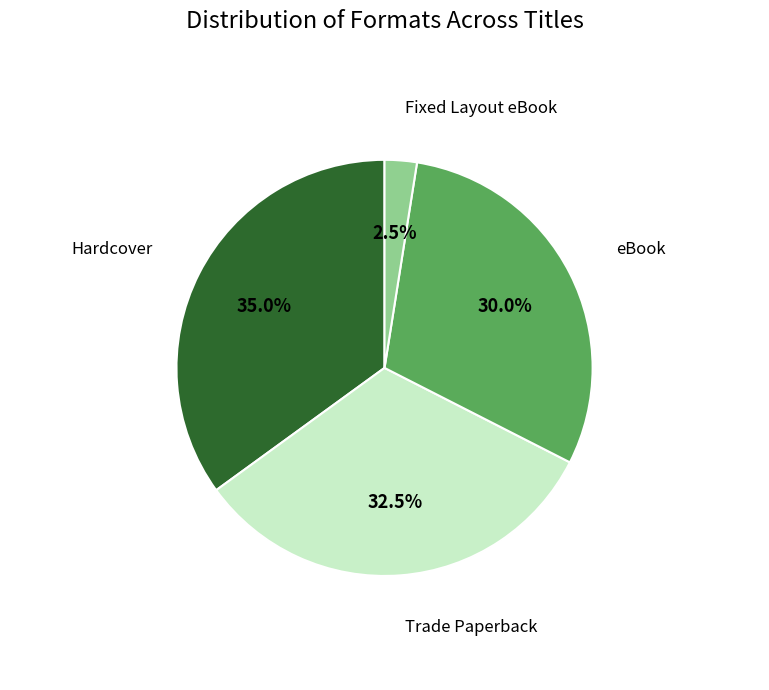

Does any single category account for the majority?

No